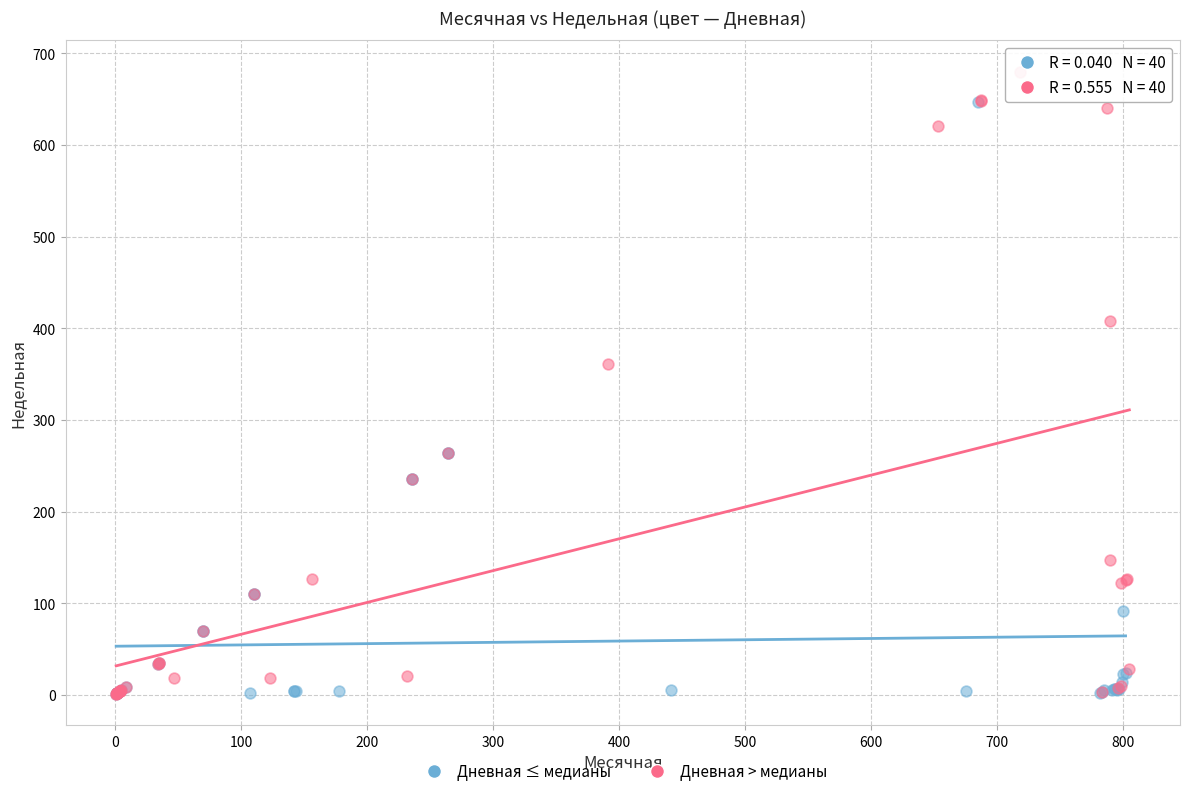

Which series contains the highest Y value?

Дневная > медианы